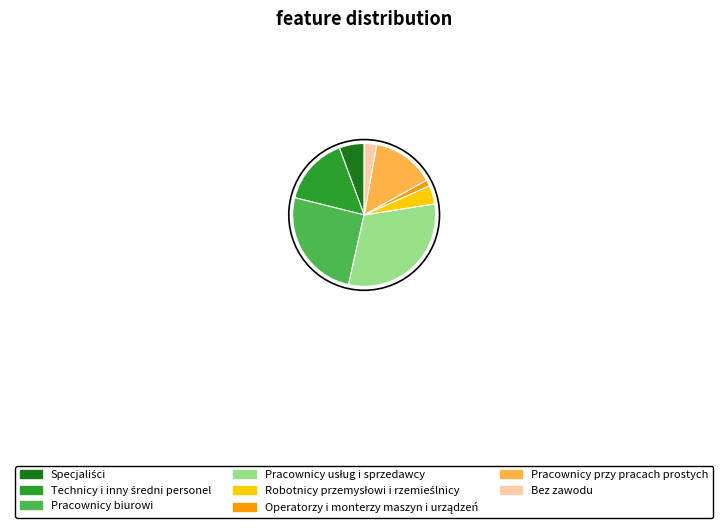

Is the sum of Bez zawodu and Pracownicy biurowi greater than half?

No